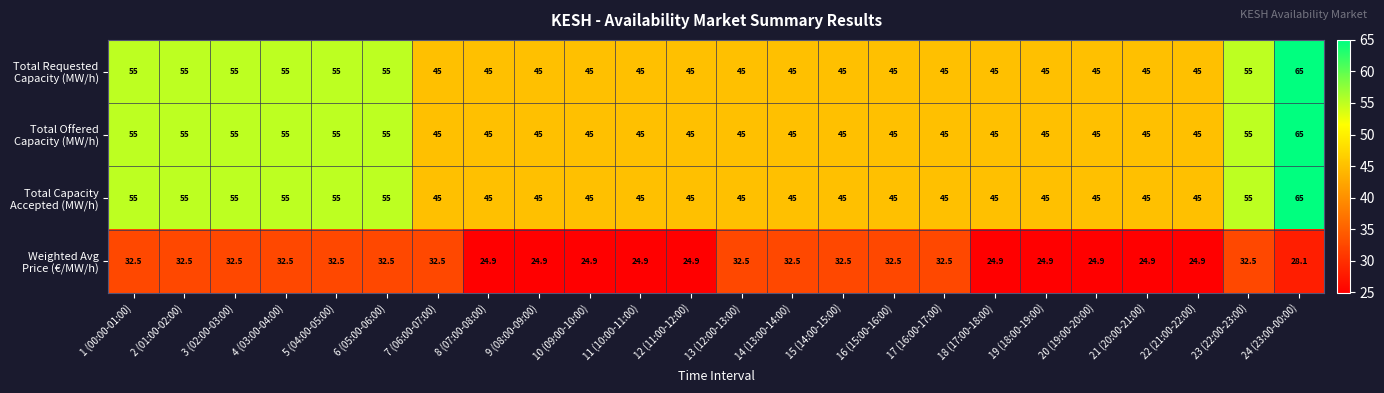

At which category is the sum across all series the highest?

24 (23:00-00:00)